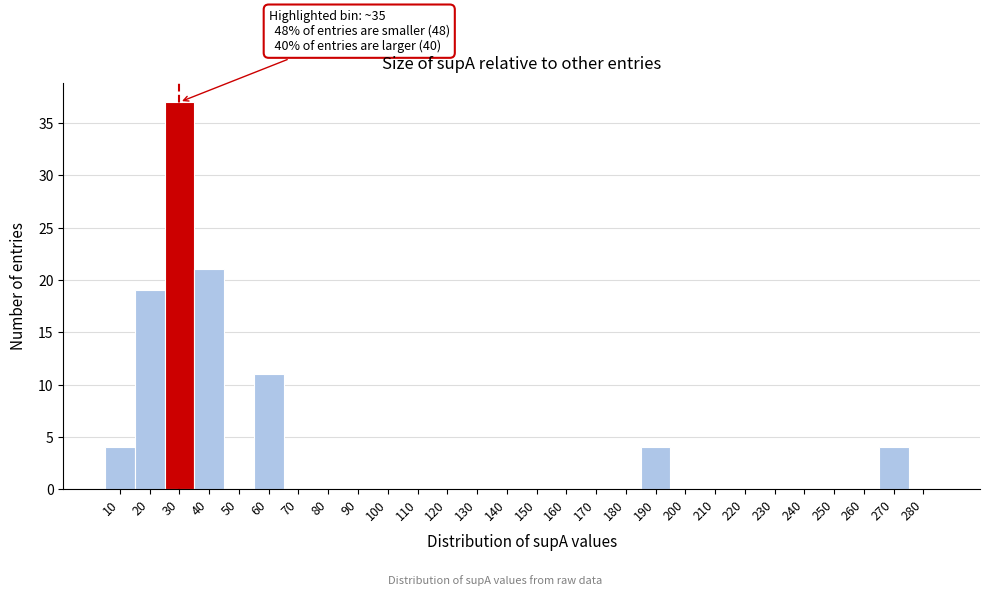

Reading left to right, extract all data points from this chart.

10=4	20=19	30=37	40=21	50=0	60=11	70=0	80=0	90=0	100=0	110=0	120=0	130=0	140=0	150=0	160=0	170=0	180=0	190=4	200=0	210=0	220=0	230=0	240=0	250=0	260=0	270=4	280=0